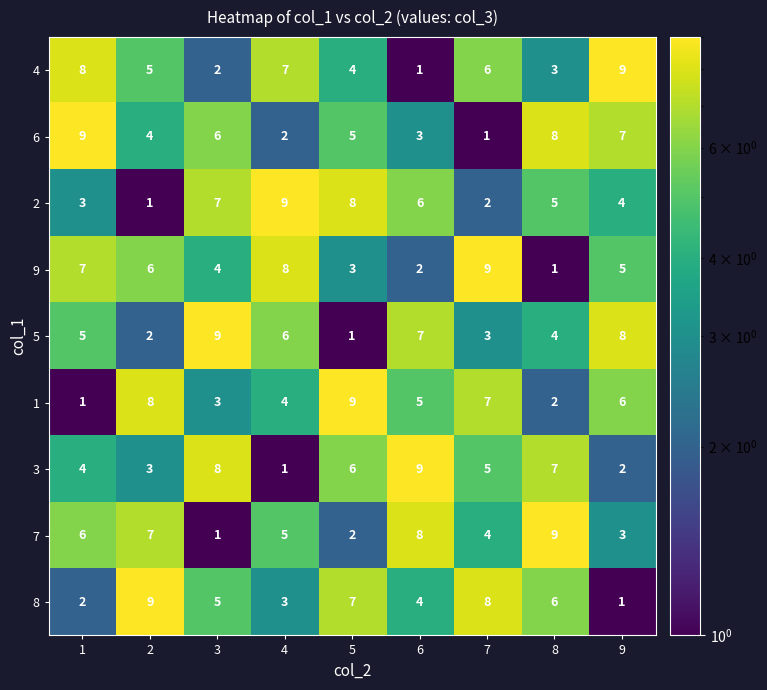

At which label does 4 reach its peak?

9